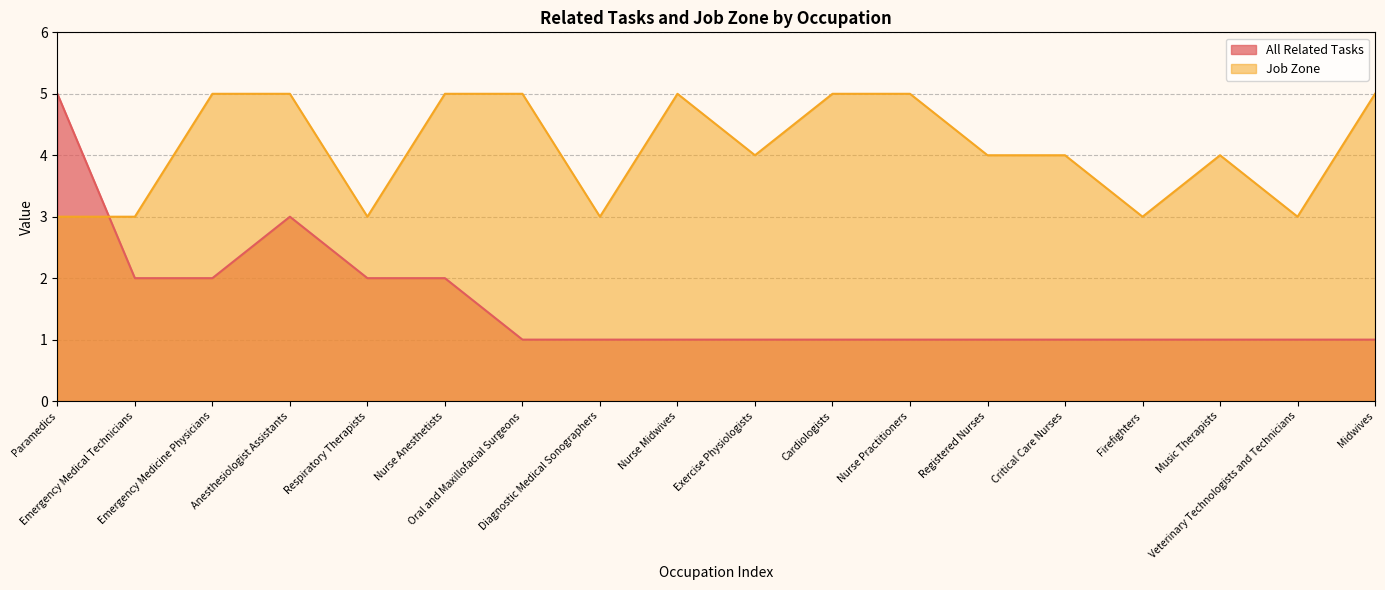

Read the All Related Tasks value at Paramedics.

5